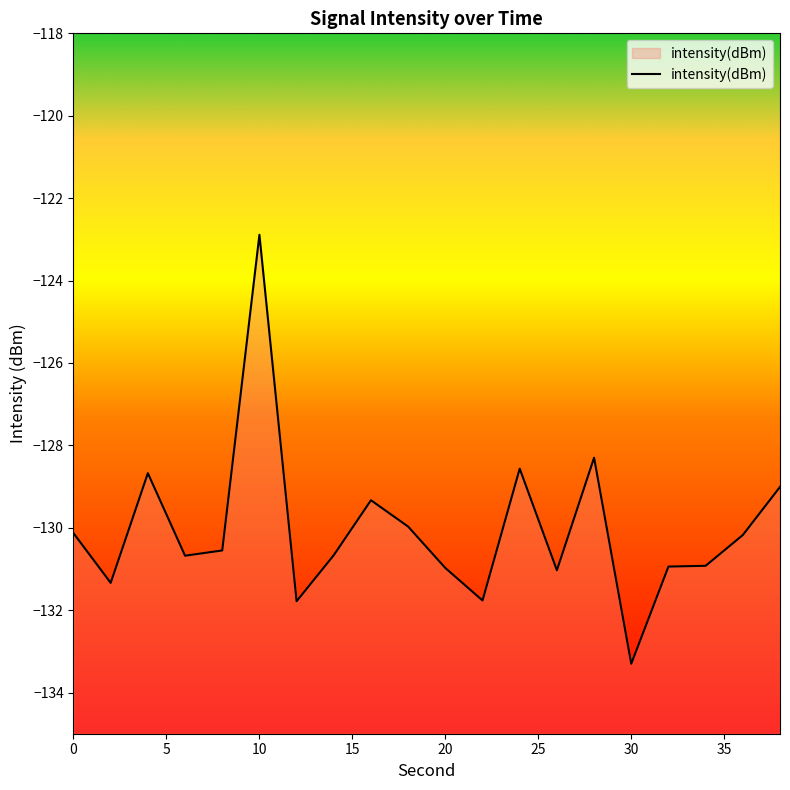

Which label corresponds to the largest value in the chart?

10